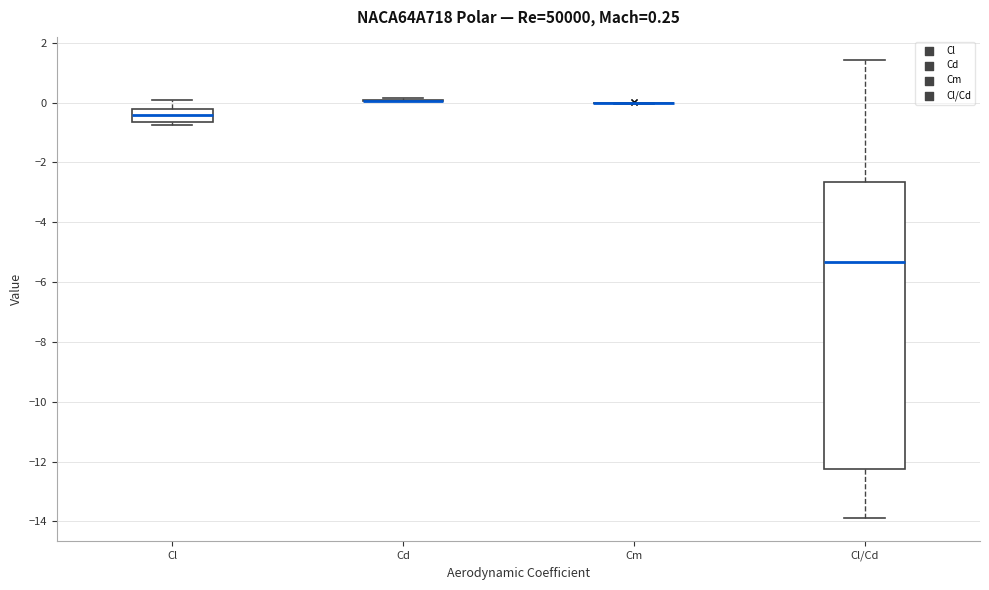

Comparing the boxes themselves (not the whiskers), which one is the tallest?

Cl/Cd